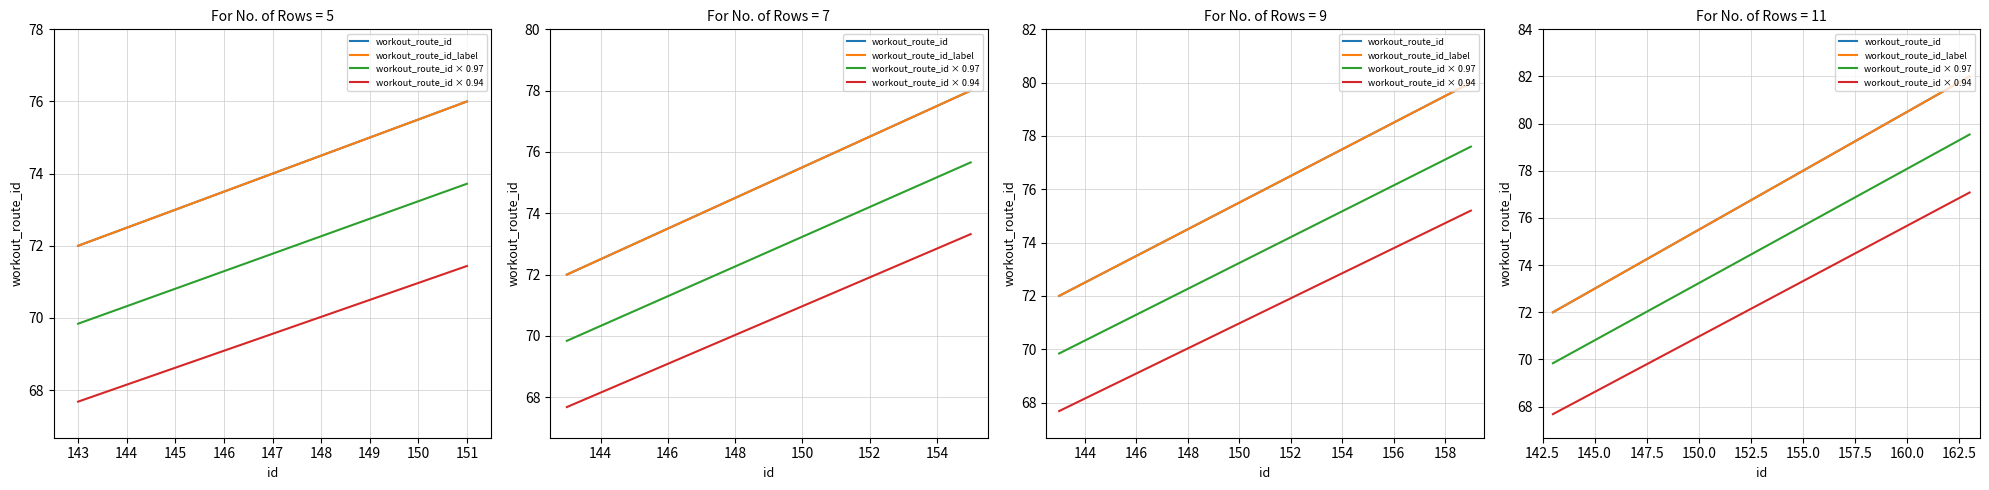

Between 150 and 142, which is larger?

150